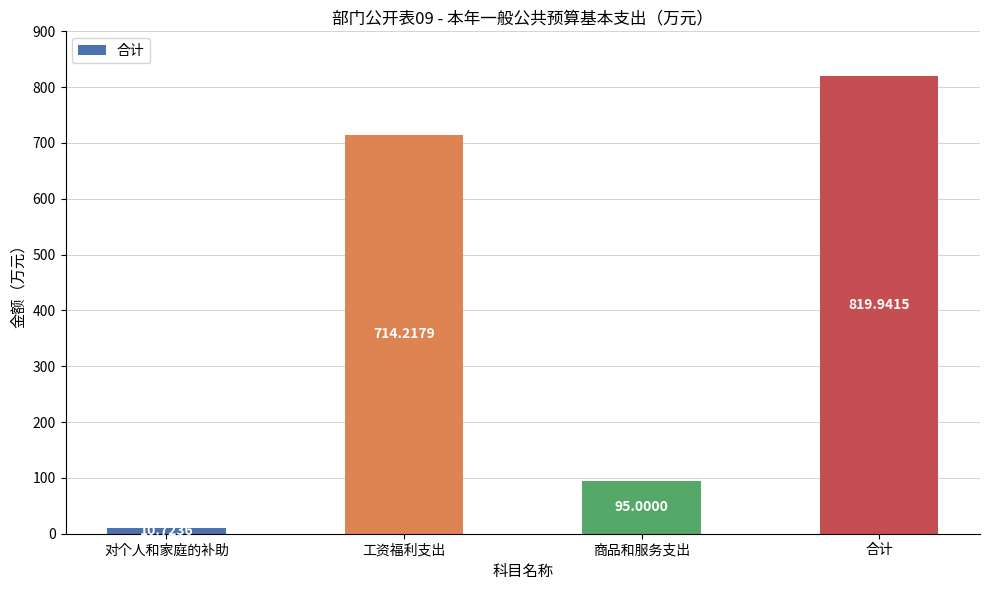

Does the chart contain any negative values?

No